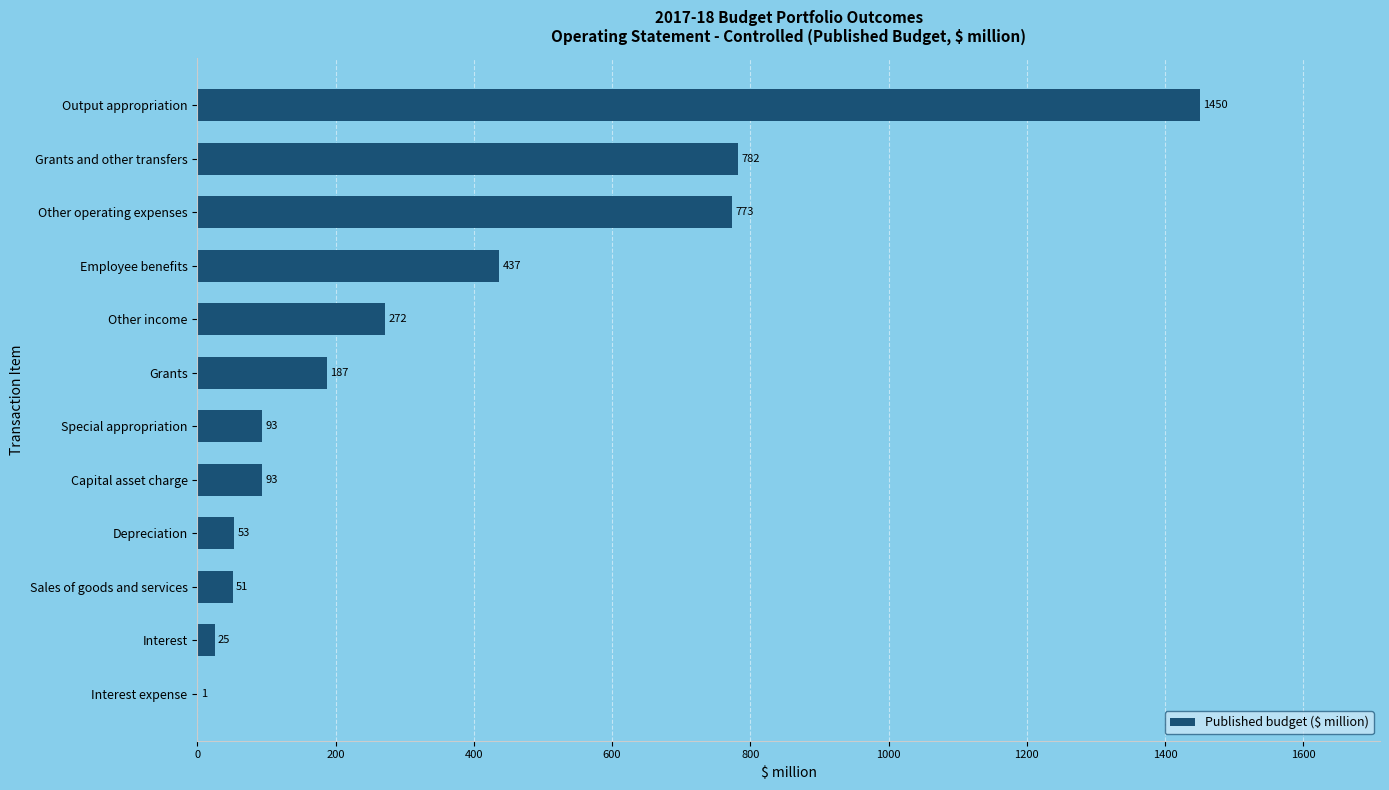

What is the change in value from Employee benefits to Special appropriation?

-344